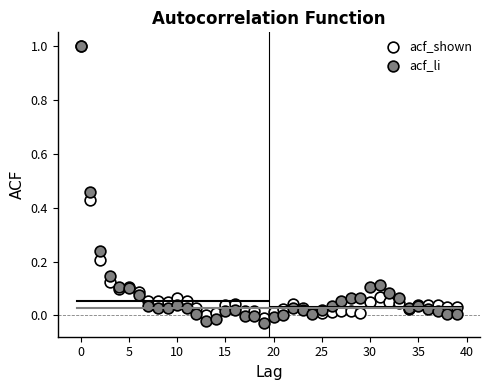

Which series has the widest spread of Y values?

acf_li